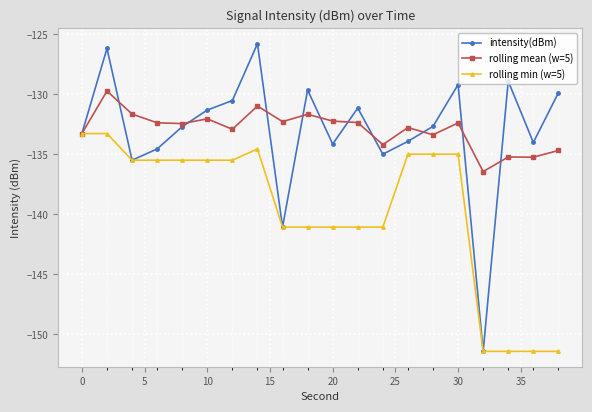

List the series in order of their peak value, lowest first.

rolling min (w=5), rolling mean (w=5), intensity(dBm)